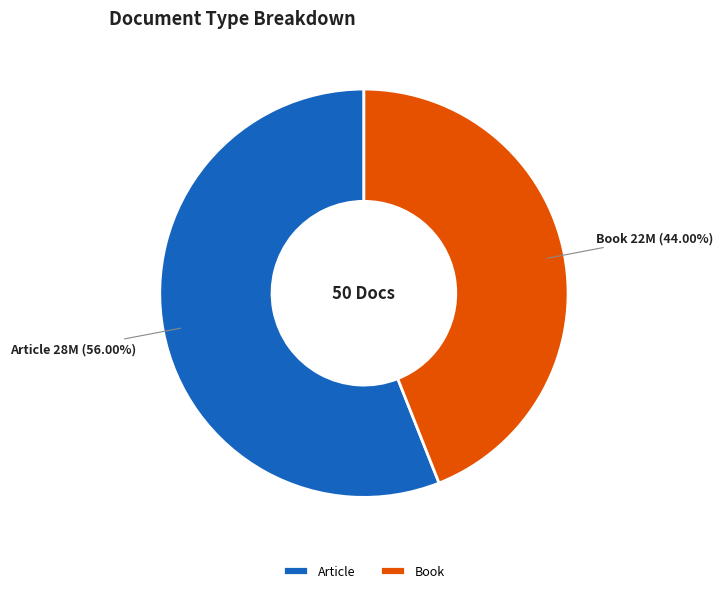

What is the ratio of the value at Article to the value at Book?

1.3